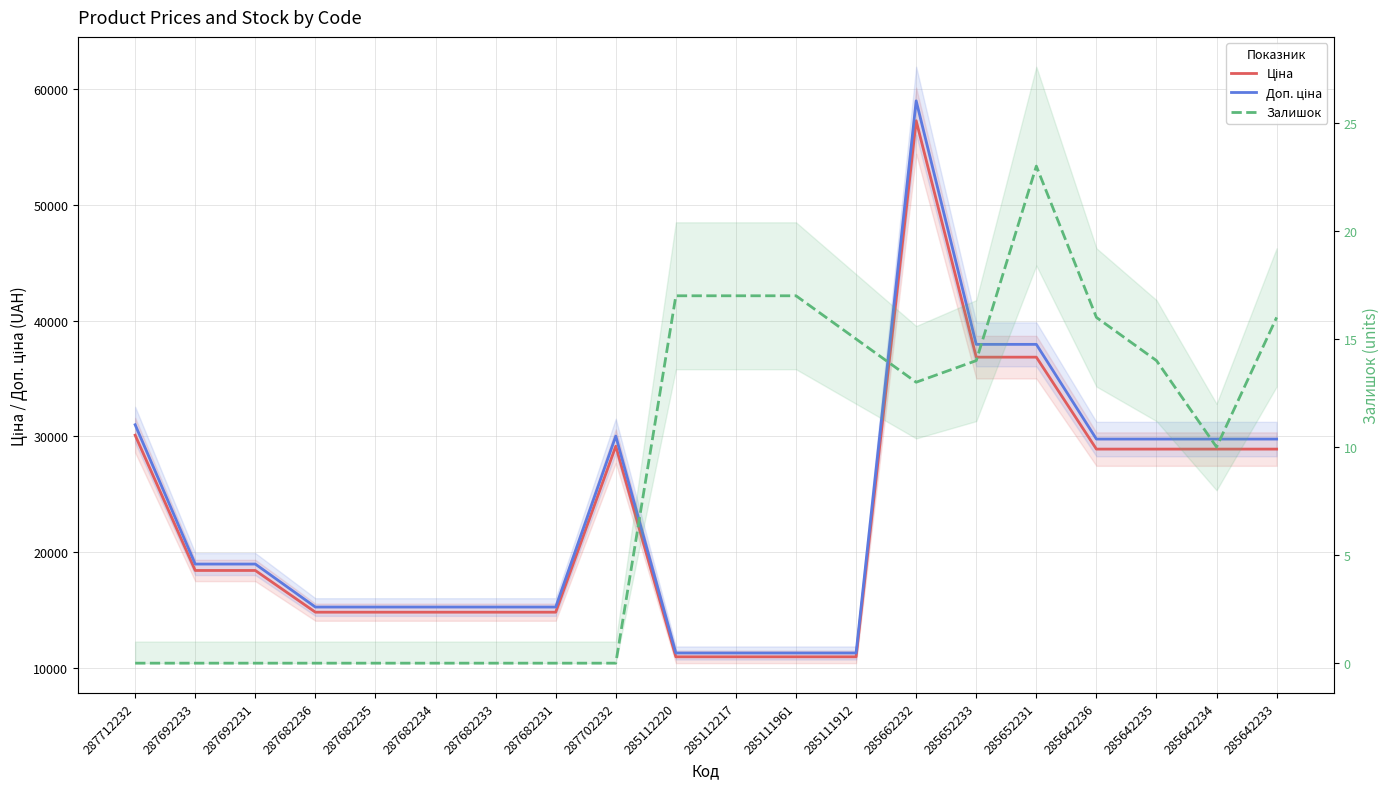

True or false: Залишок has more than 0 interior local peaks.

True